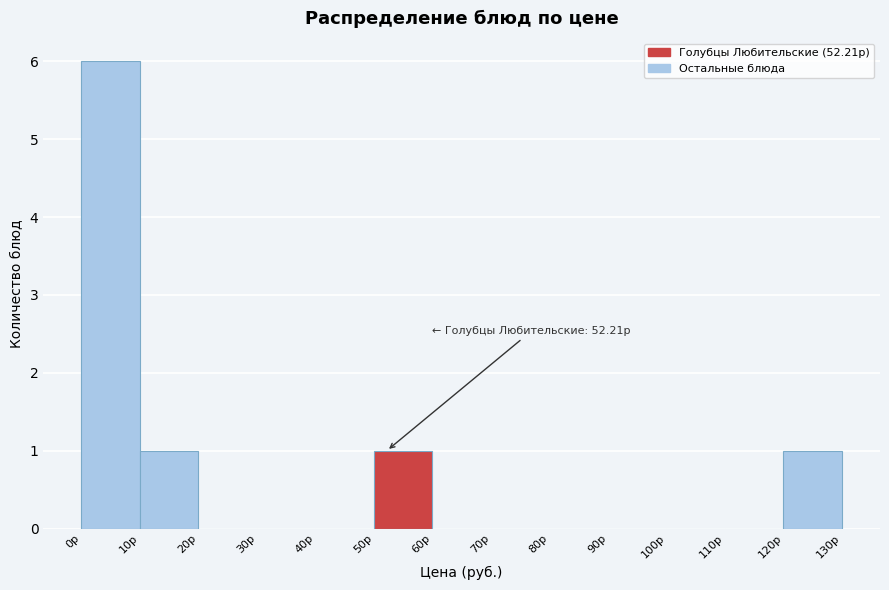

Over which range of the x-axis is the bar tallest?

0 to 10